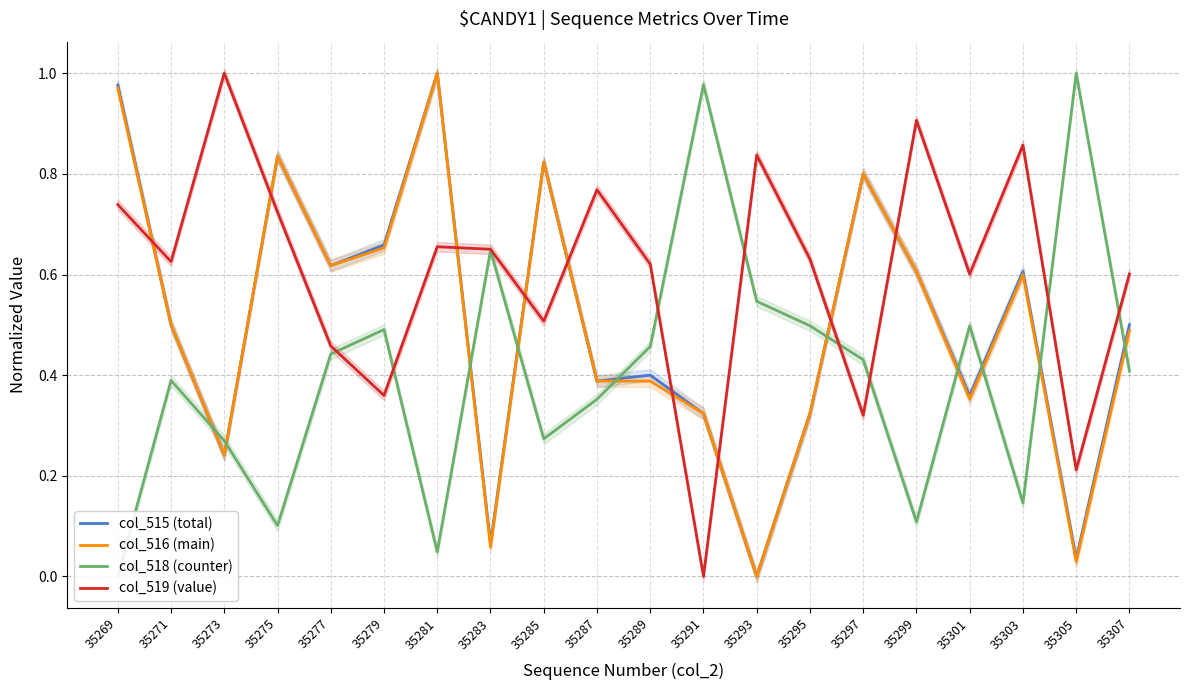

Is this an area chart (filled region under the line)?

No